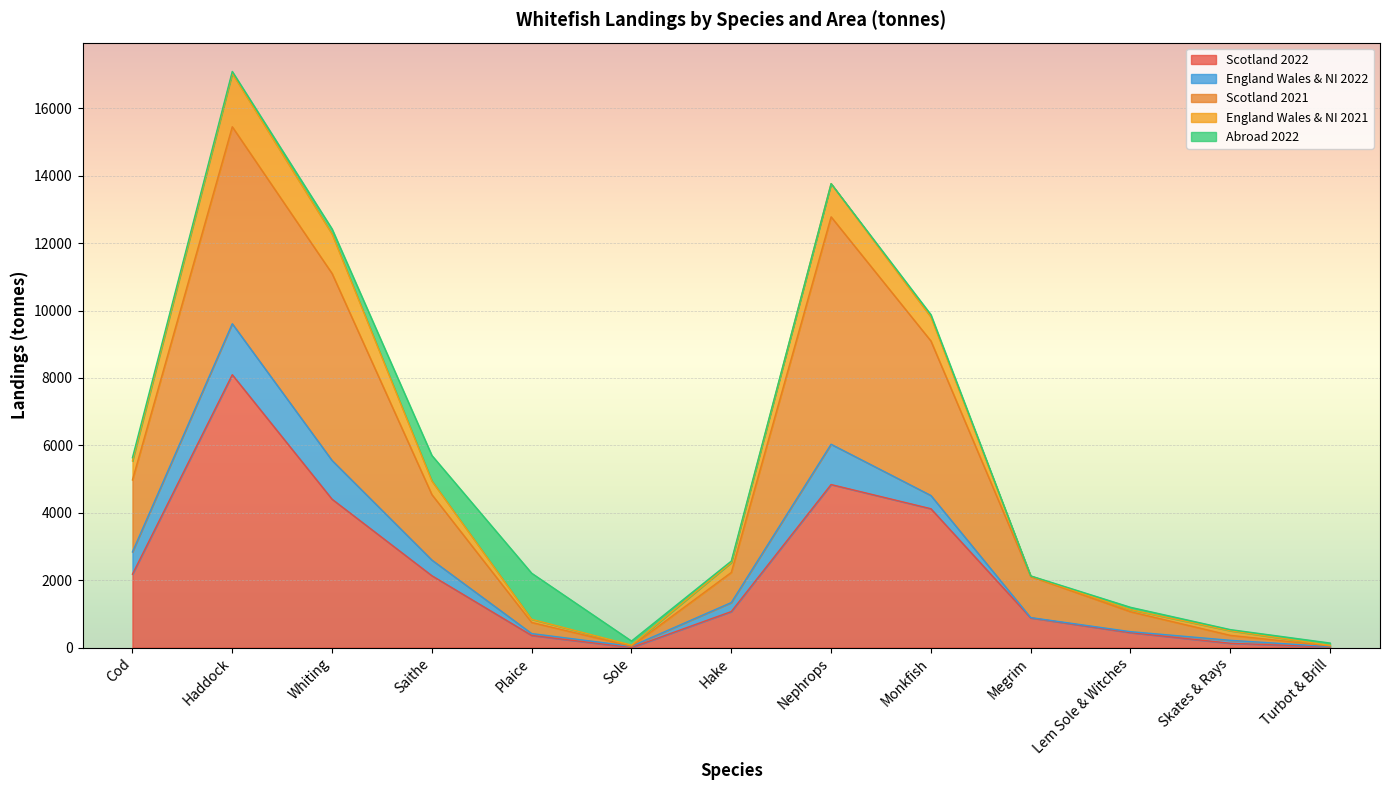

The value of Scotland 2022 at Lem Sole & Witches is 442.9. True or false?

True